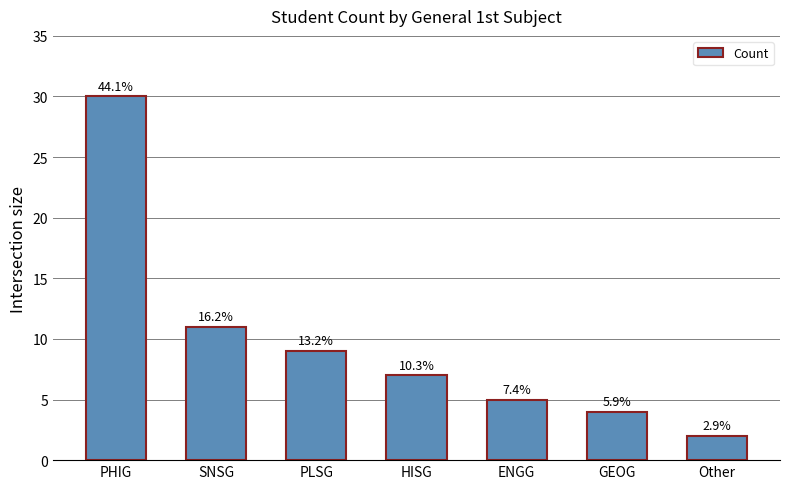

The value at SNSG is 11. True or false?

True